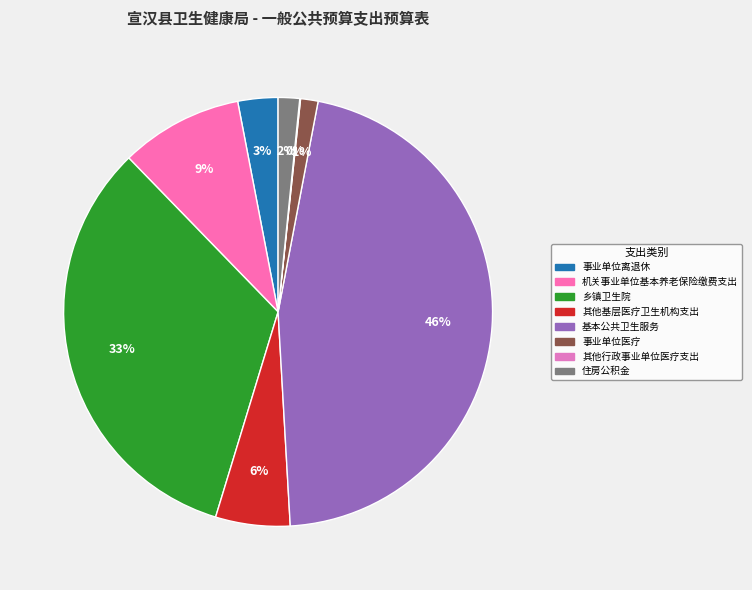

Which slice is the smallest?

其他行政事业单位医疗支出